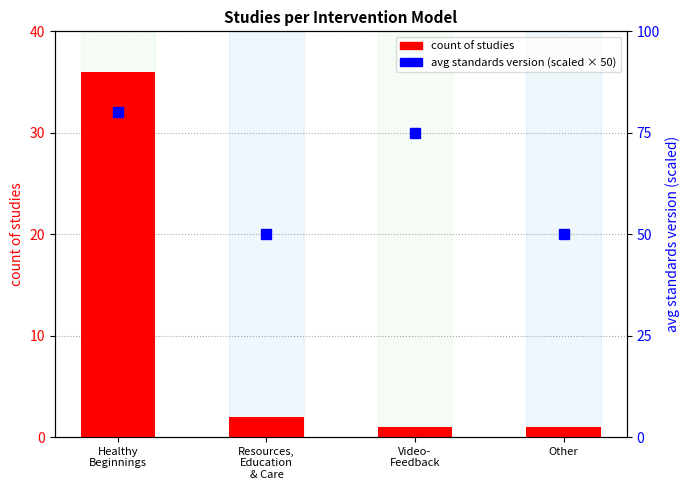

What is the value of the avg standards version (scaled) bar at the 3rd from the left?

75